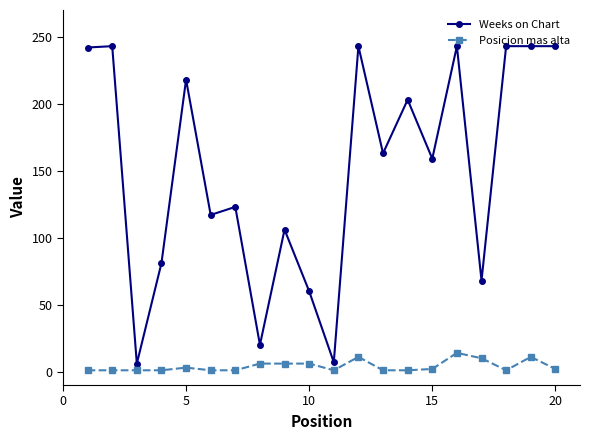

What is the difference between the maximum and minimum values in the Posicion mas alta series?

13